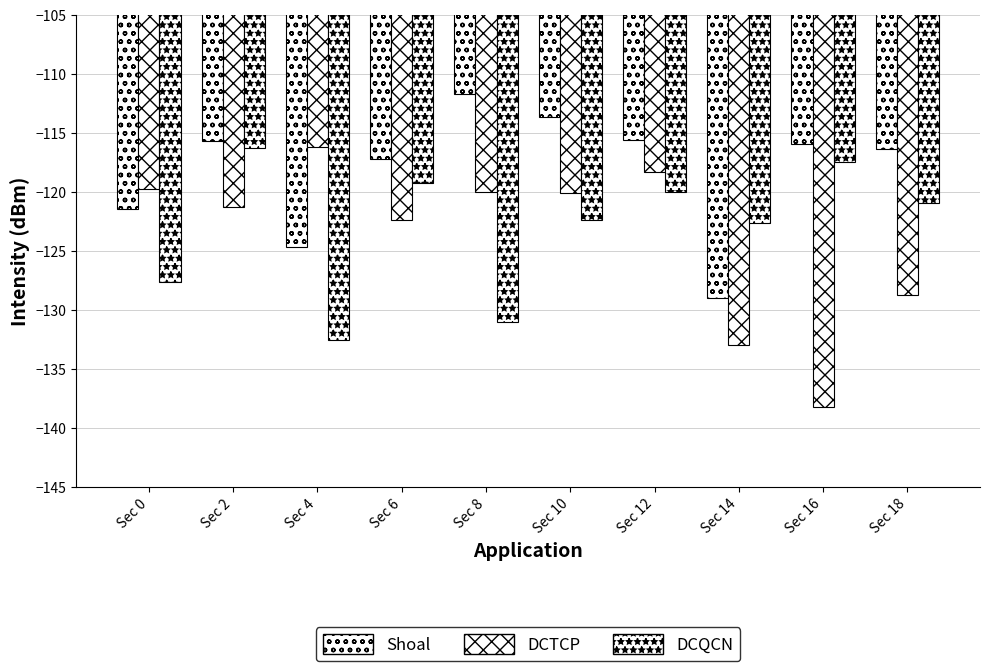

What is the difference between the second highest and second lowest values in the DCQCN series?

13.5